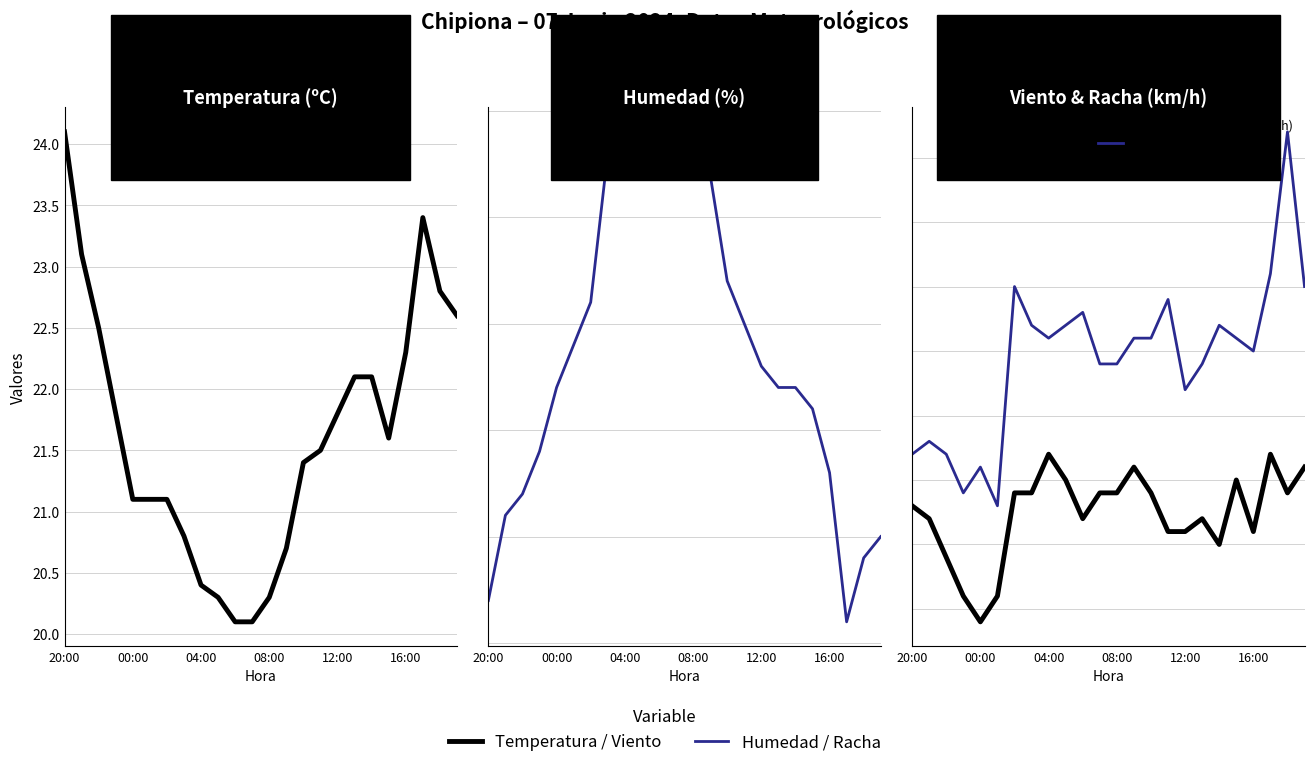

Does the chart have visible grid lines?

Yes